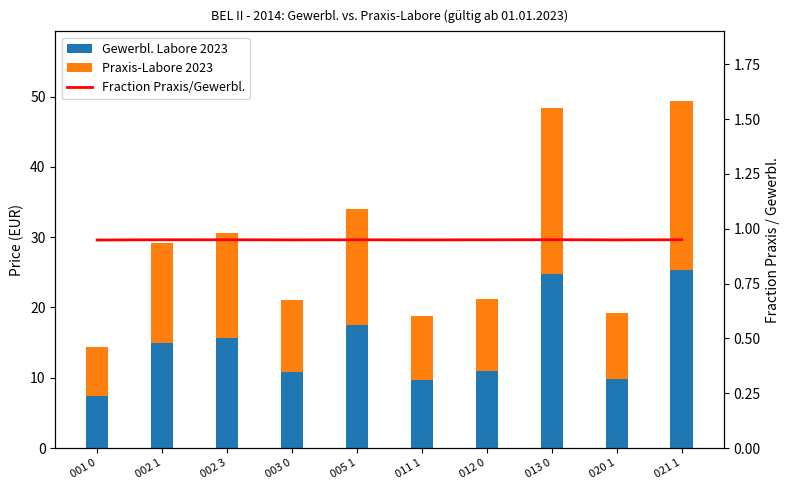

Between 013 0 and 002 3, which is larger?

013 0